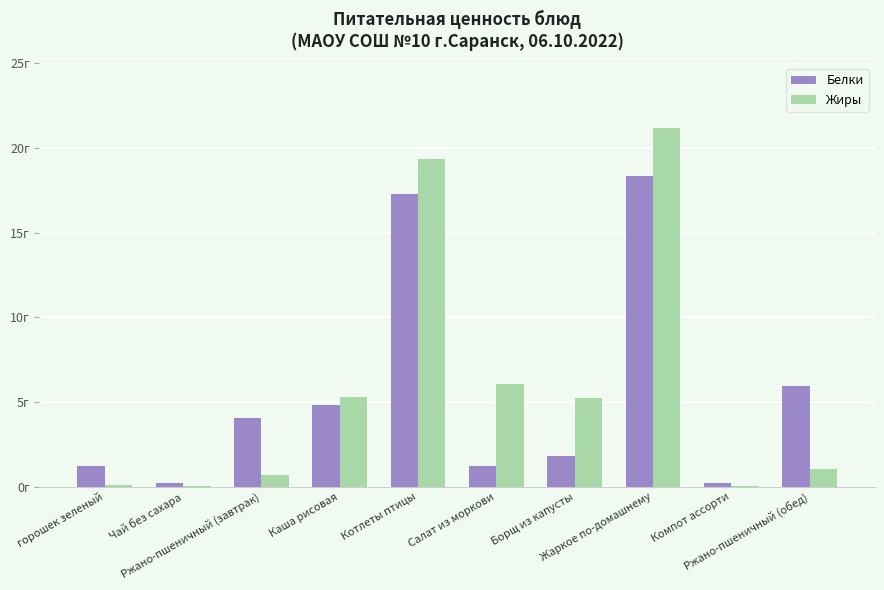

Read the Жиры value at Ржано-пшеничный (завтрак).

0.7